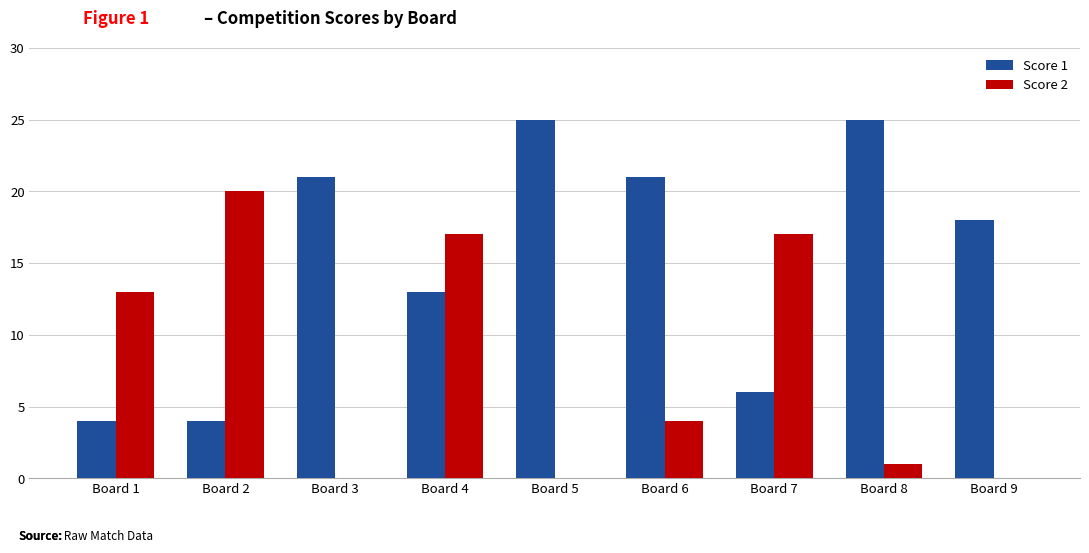

What is the maximum value for Score 2?

20